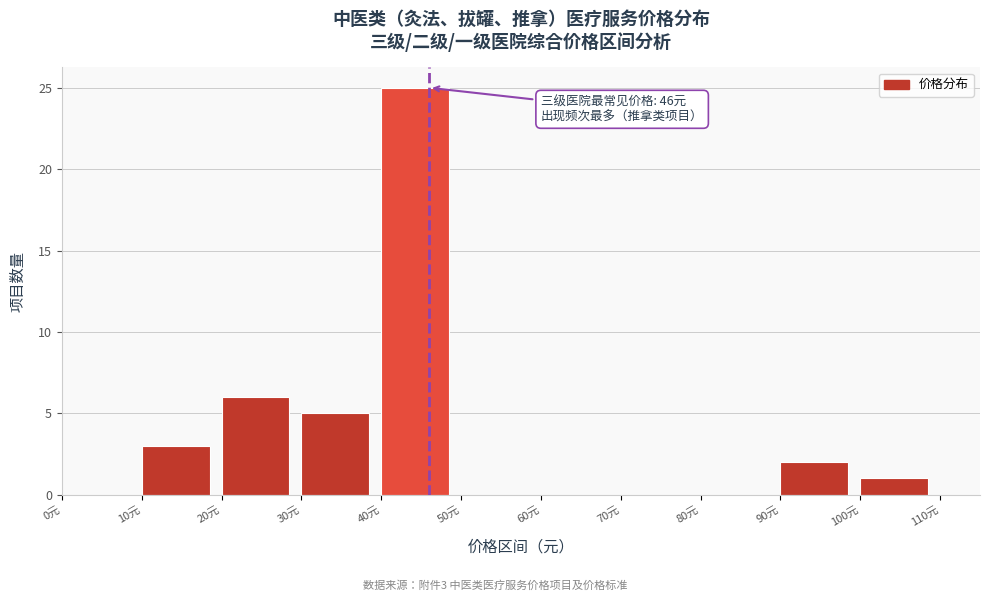

Which range on the x-axis has the tallest bar?

40 to 50